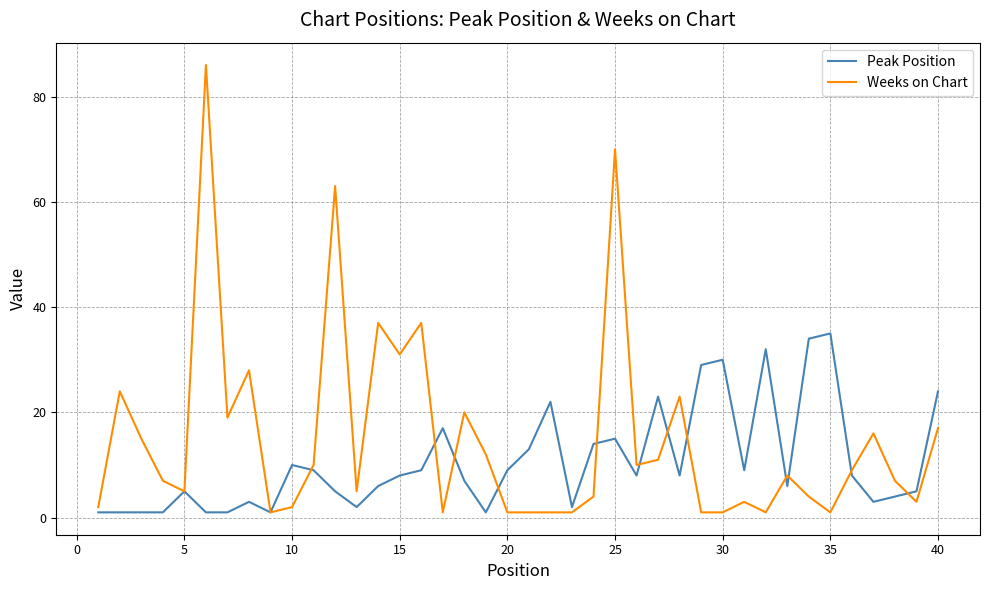

Which series has the largest range (max minus min)?

Weeks on Chart